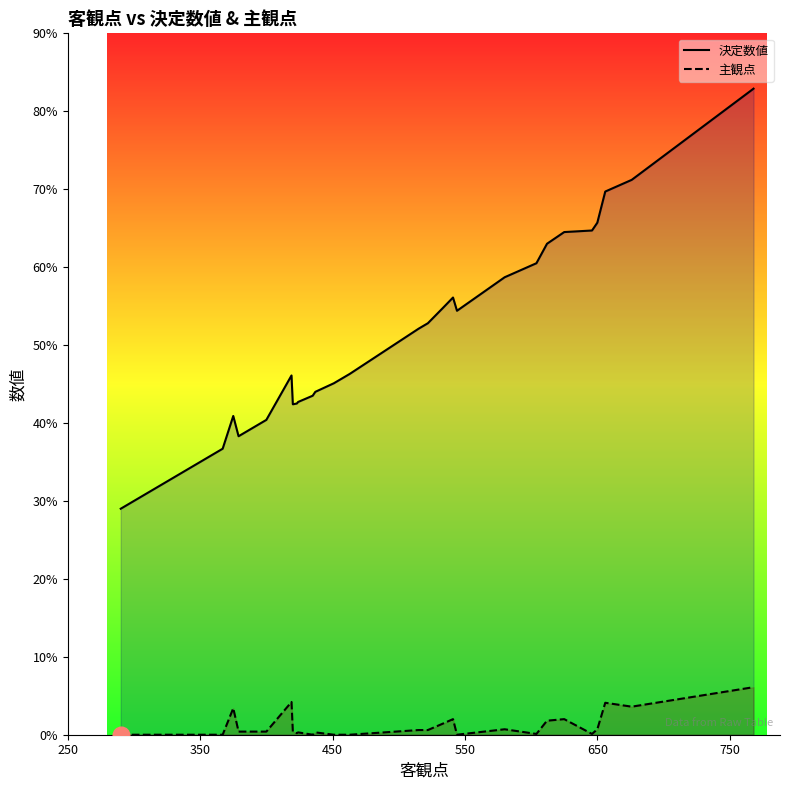

Is the value of 主観点 at 29 greater than the value of 決定数値 at 350?

No